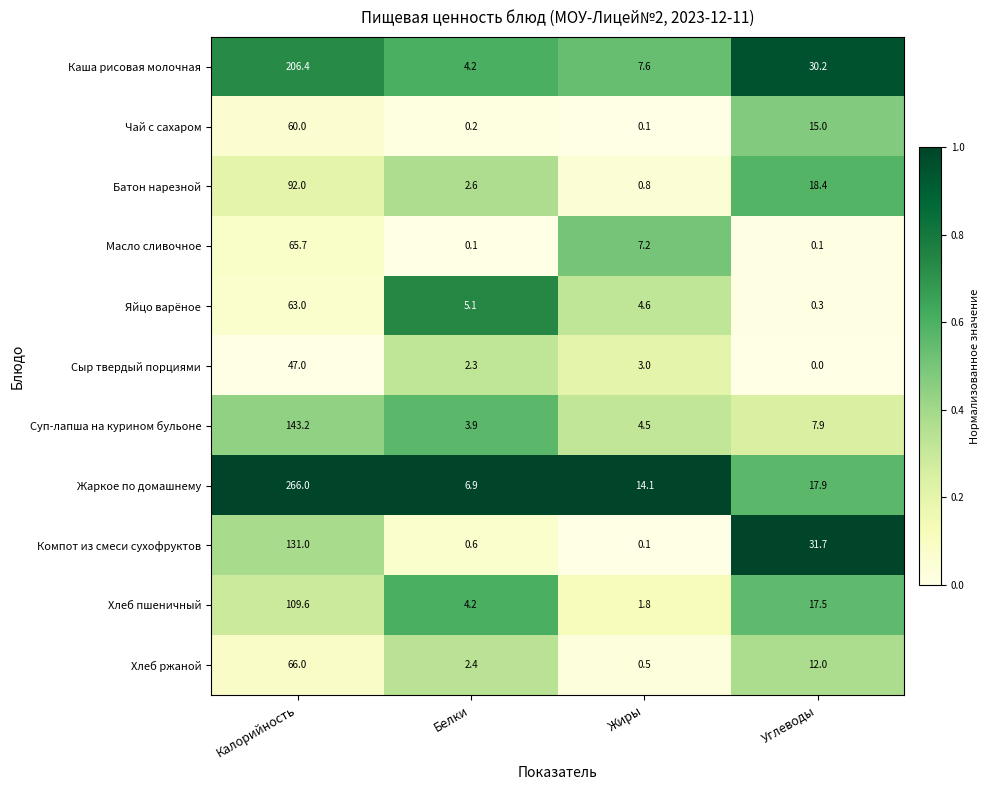

Which series has the widest spread of values?

Жаркое по домашнему